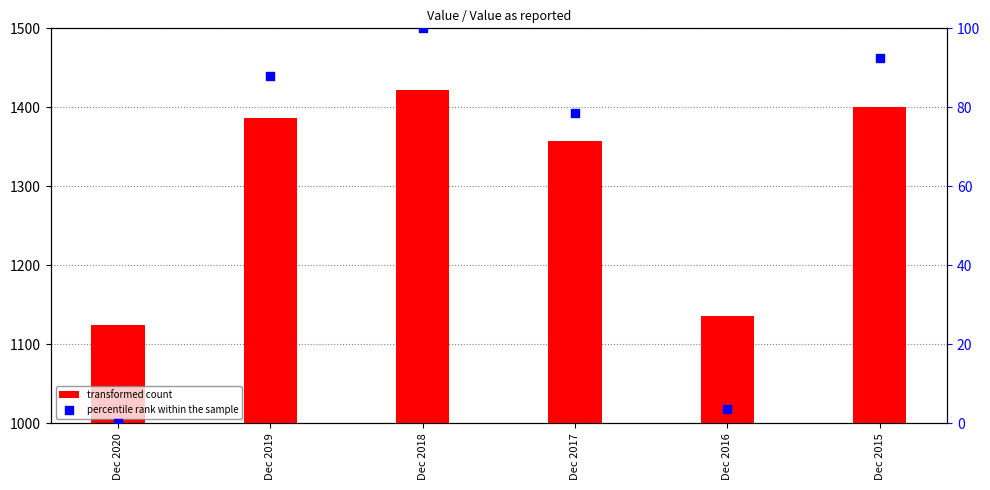

Which series has the largest total across all categories?

transformed count